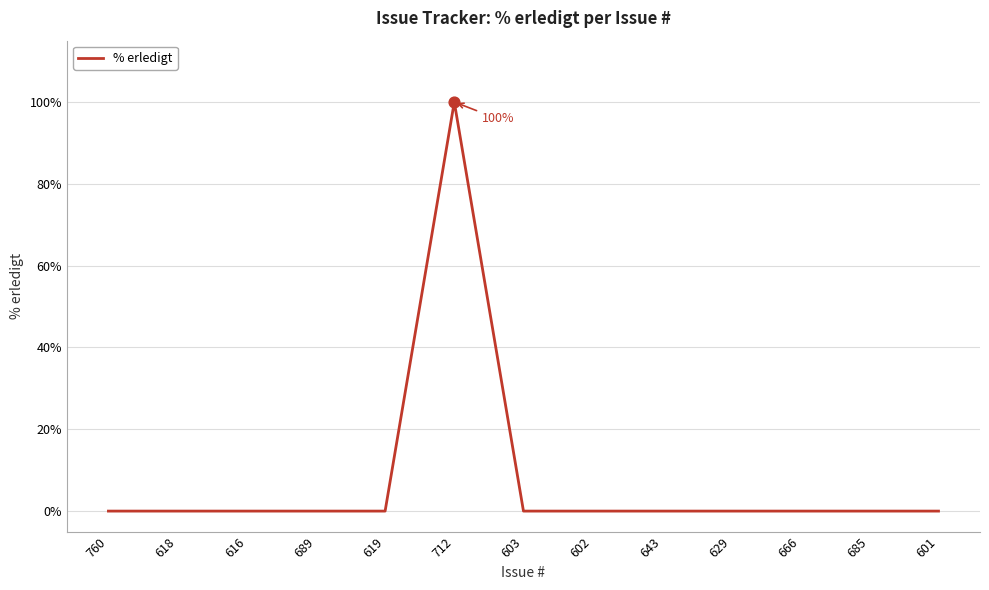

What is the difference between the maximum and minimum values?

100